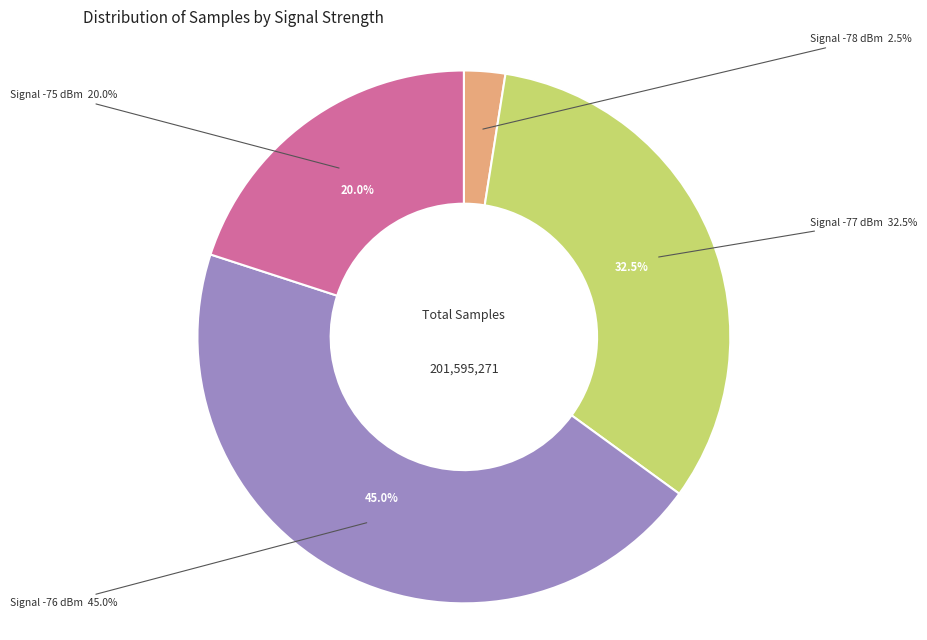

Is there a majority slice in this chart?

No